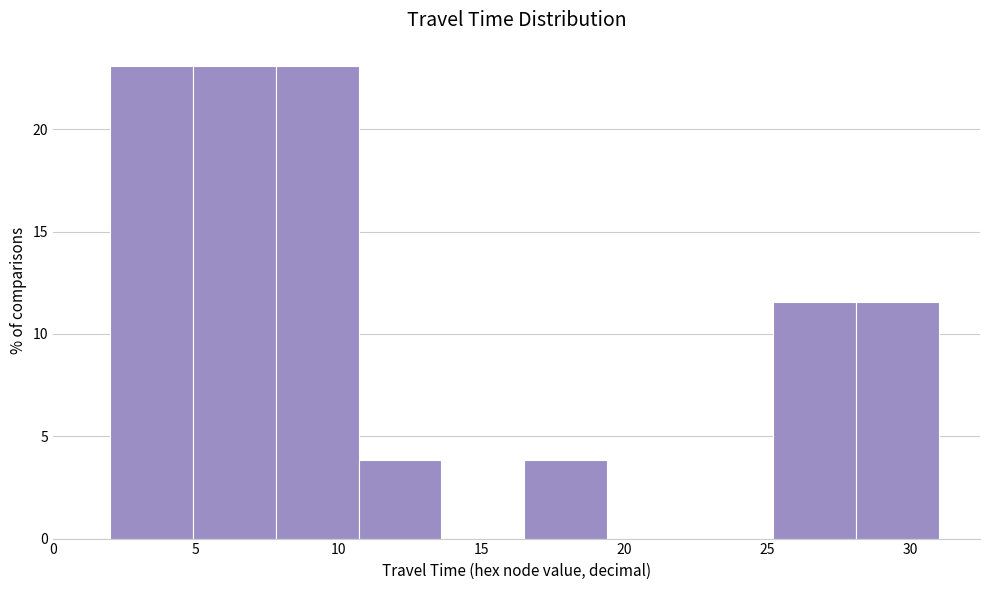

Reading left to right, list every bar in this chart as the range it spans on the x-axis followed by its height. Neither the bar edges nor the heights are printed on the chart, so give them approximately, as read against the axes.

2.0 to 4.9: 23.0
4.9 to 7.8: 23.0
7.8 to 10.7: 23.0
10.7 to 13.6: 4.0
13.6 to 16.5: 0
16.5 to 19.4: 4.0
19.4 to 22.3: 0
22.3 to 25.2: 0
25.2 to 28.1: 11.5
28.1 to 31.0: 11.5